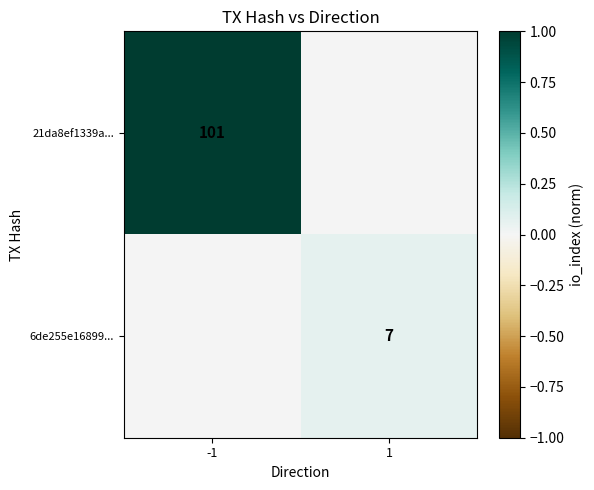

True or false: 21da8ef1339a... has a value of 101 at -1.

True